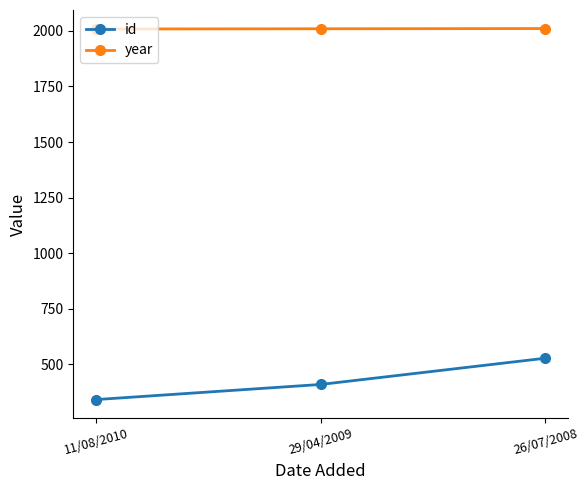

What is the total value across all series at 29/04/2009?

2419